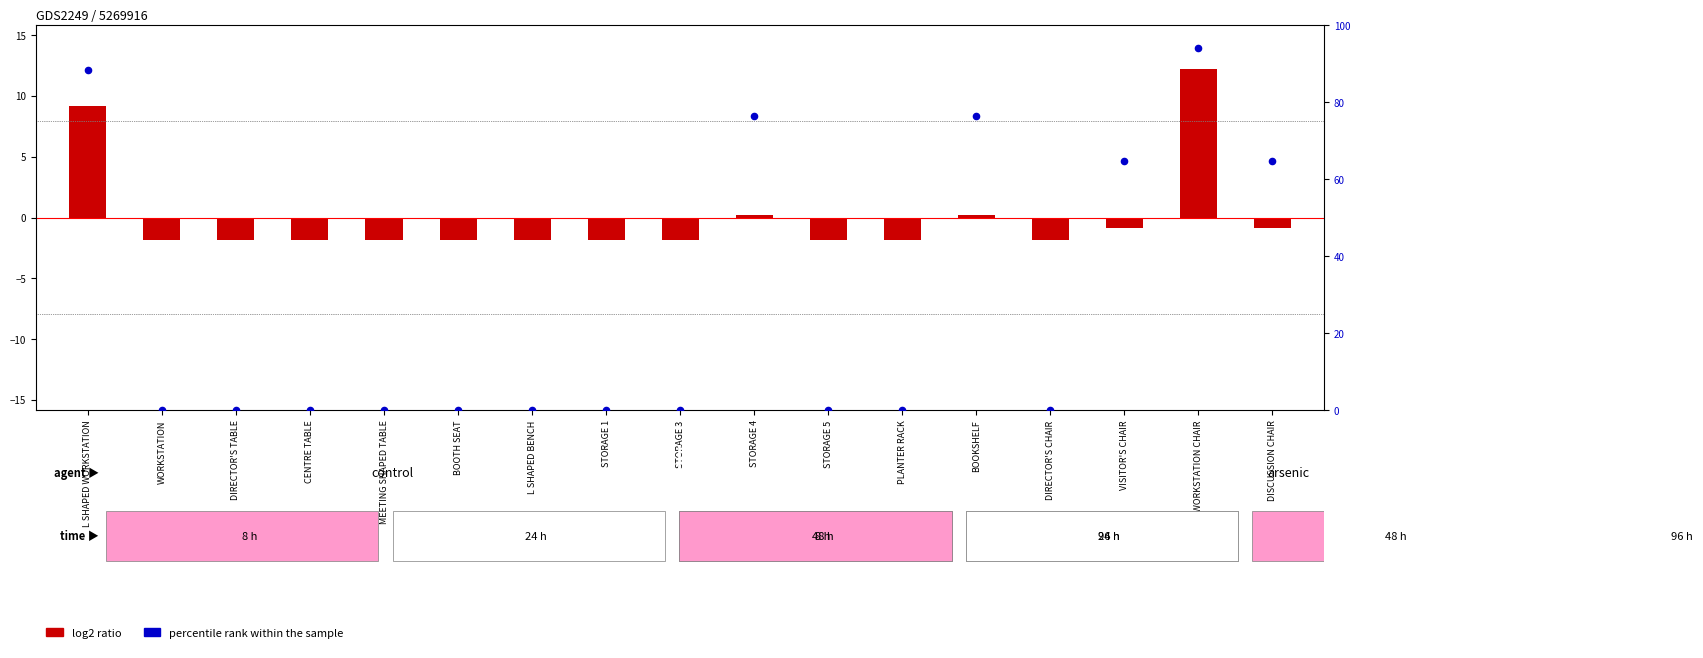

Which series contains the lowest Y value?

log2 ratio